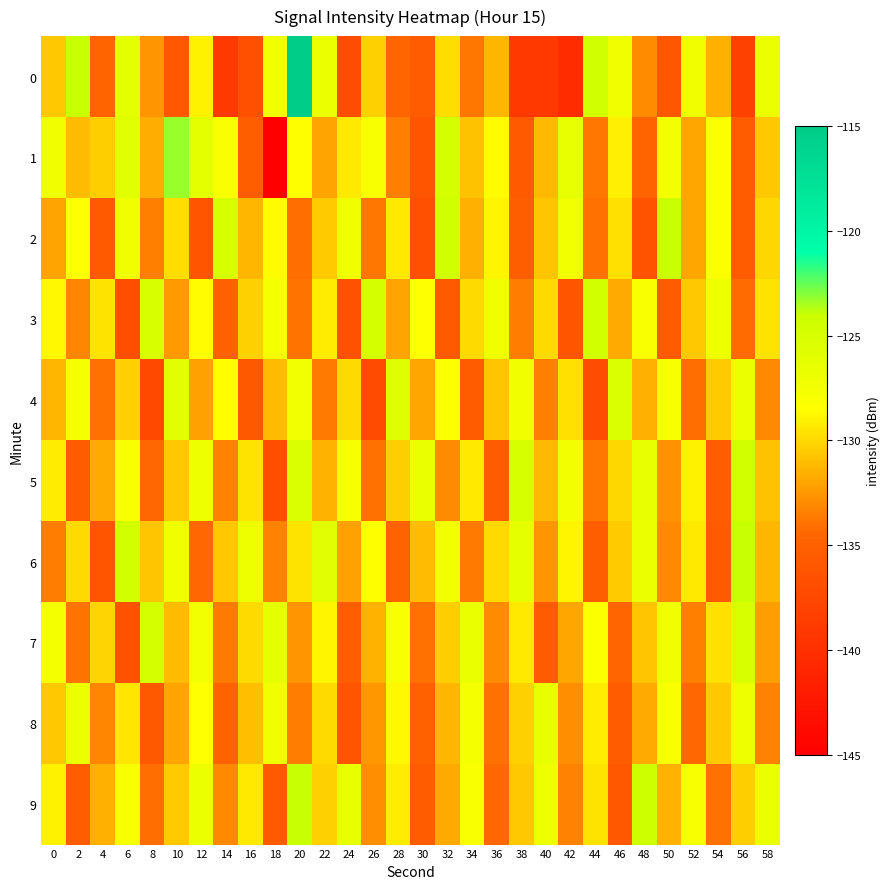

Rank the series by their maximum value, from highest to lowest.

row_0, row_1, row_2, row_6, row_9, row_3, row_5, row_7, row_4, row_8